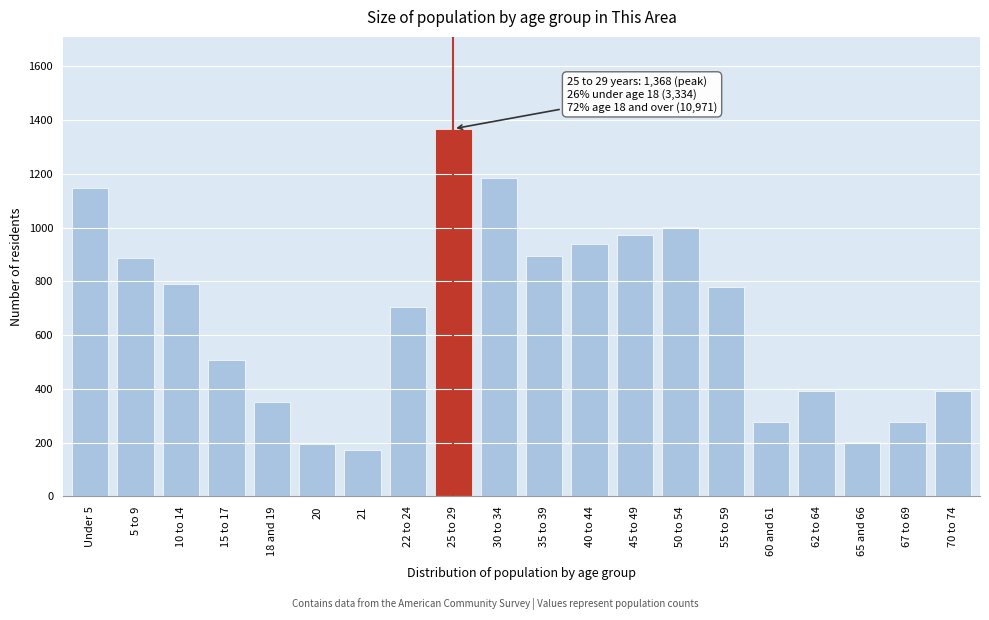

What value does the data have at 25 to 29, to the nearest 10?

1370